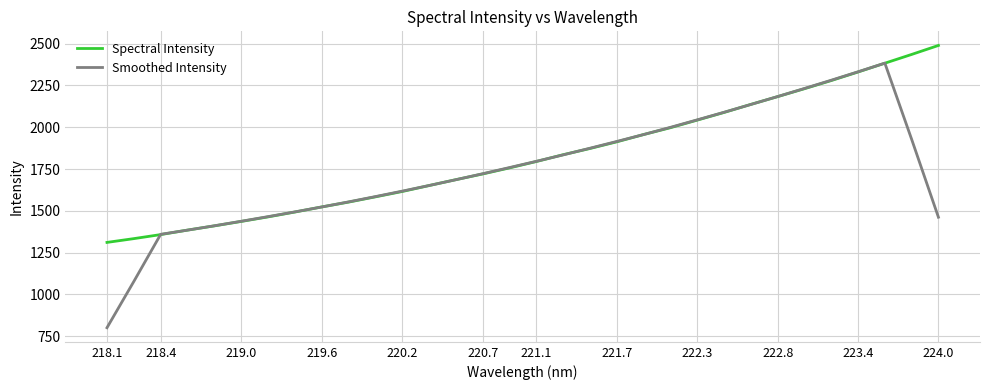

What is the minimum value shown in the chart?

800.5